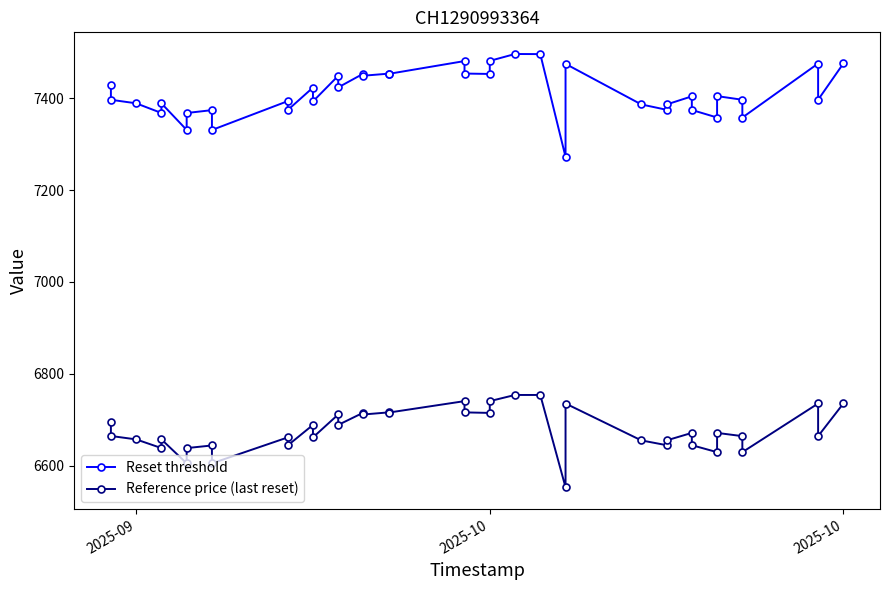

True or false: Reset threshold and Reference price (last reset) cross at least once.

False